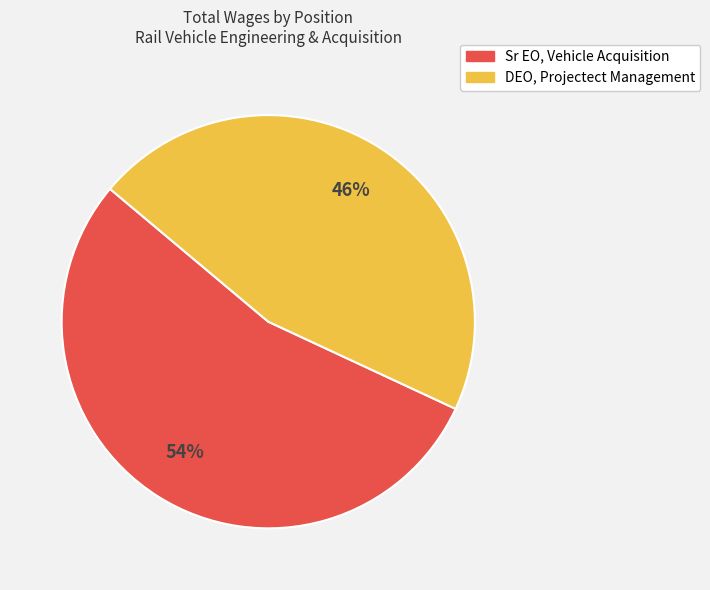

How many slices are in this pie chart?

2